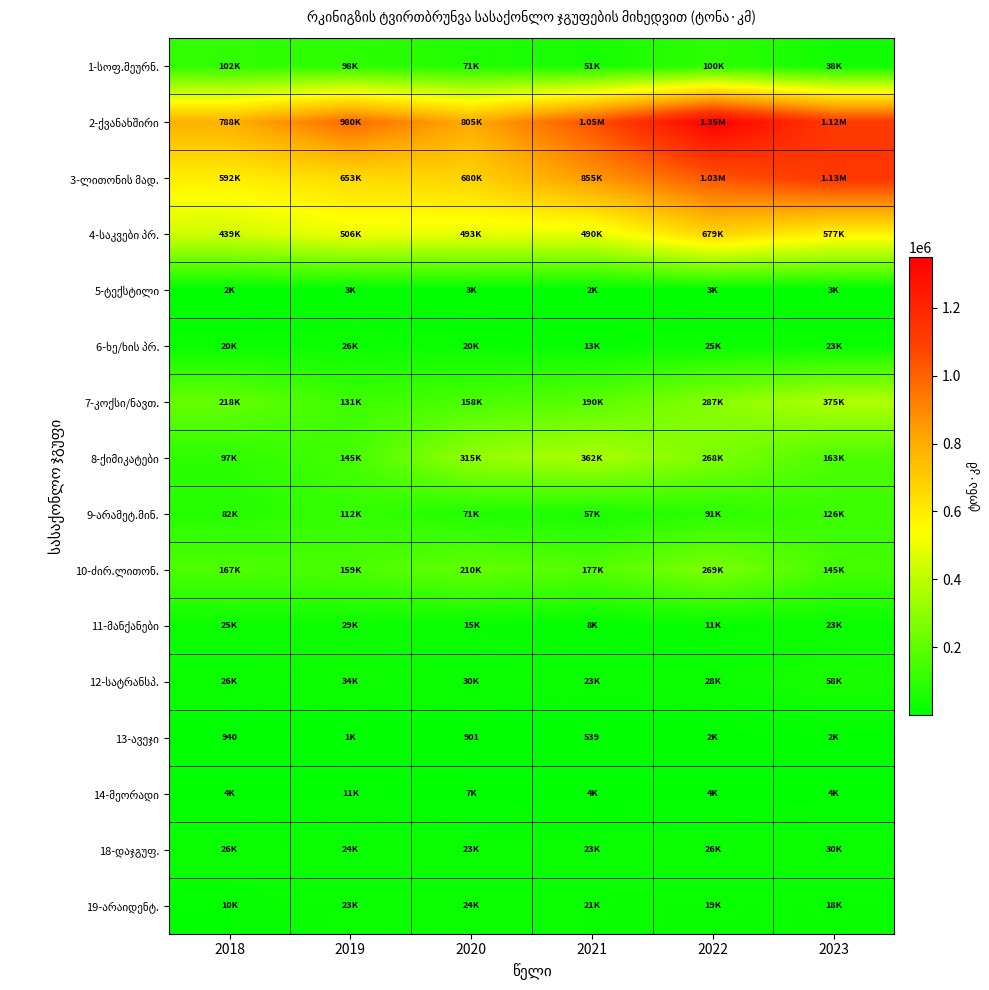

What is the difference between the second highest and second lowest values in the 8-ქიმიკატები series?

169971.8